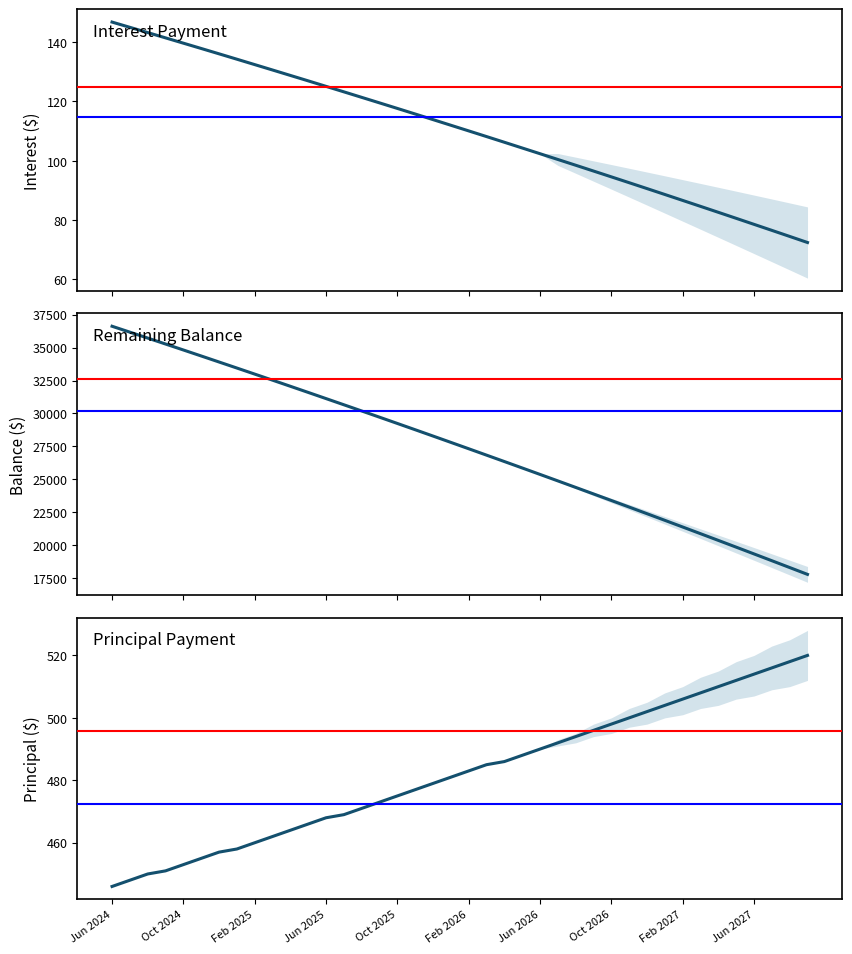

What is the difference between the maximum and second lowest values in the Principal series?

72.0